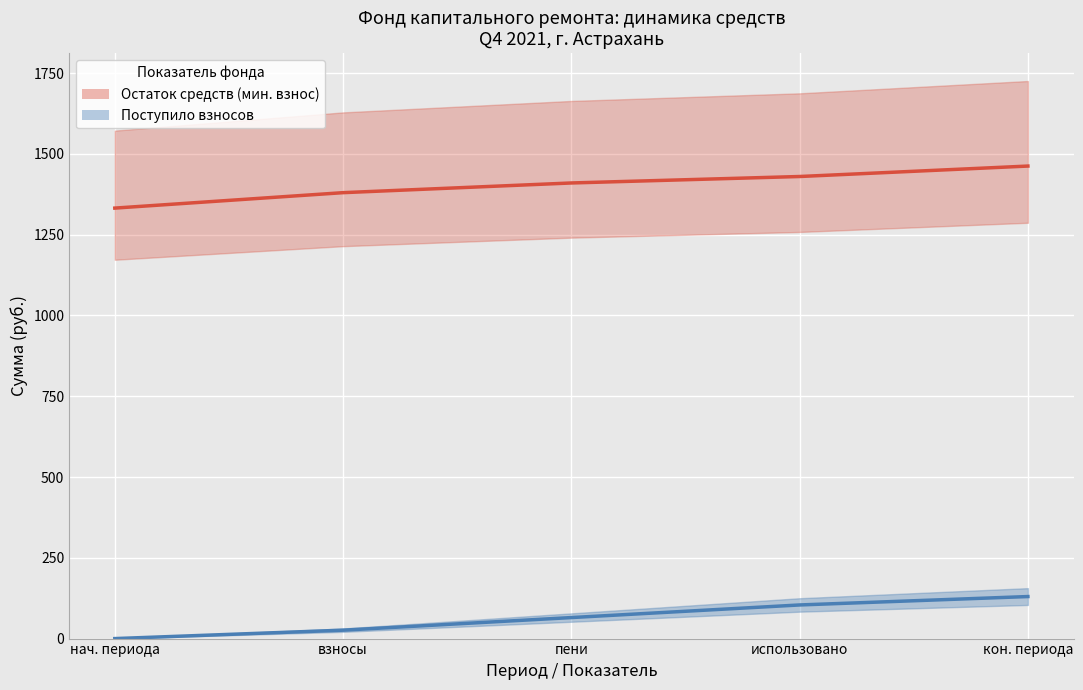

Is it true that Поступило взносов equals 40.4 at пени?

False